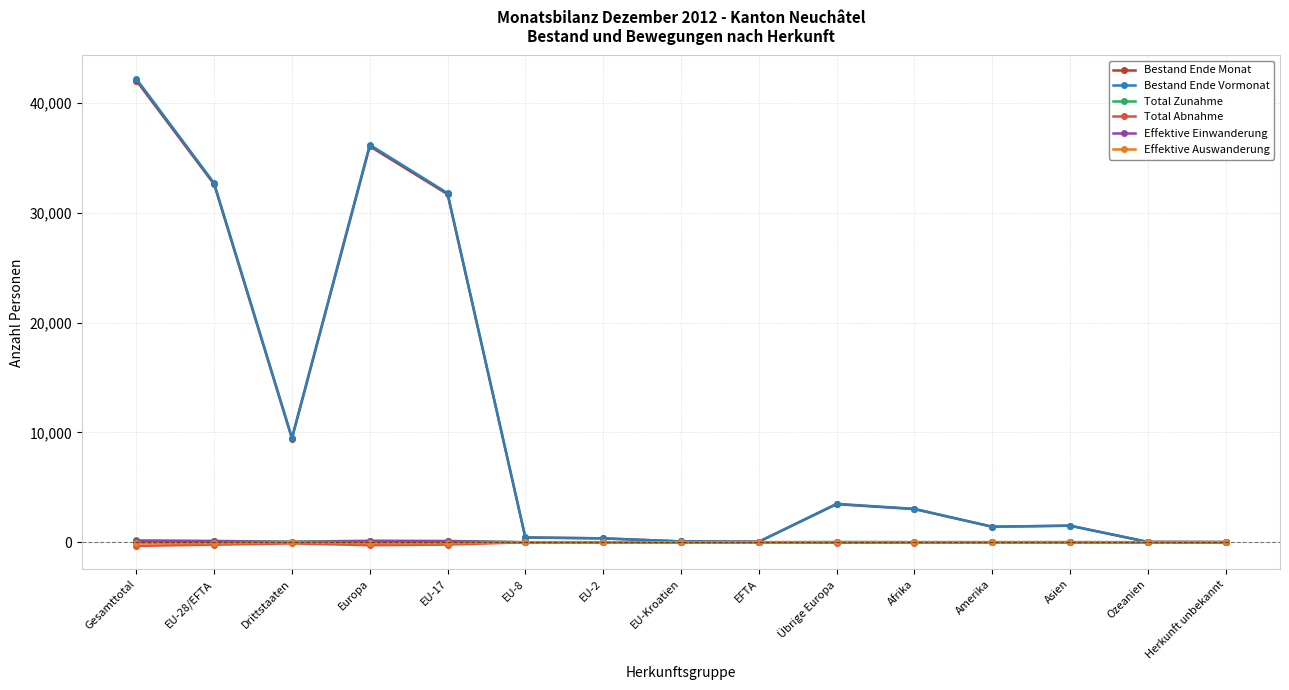

What is the maximum value for Effektive Einwanderung?

116